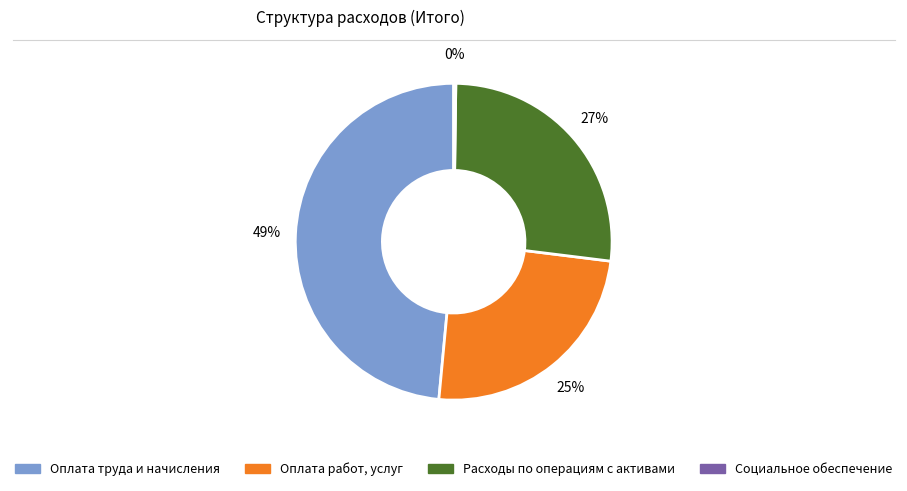

To the nearest percent, what is the average slice percentage?

25%